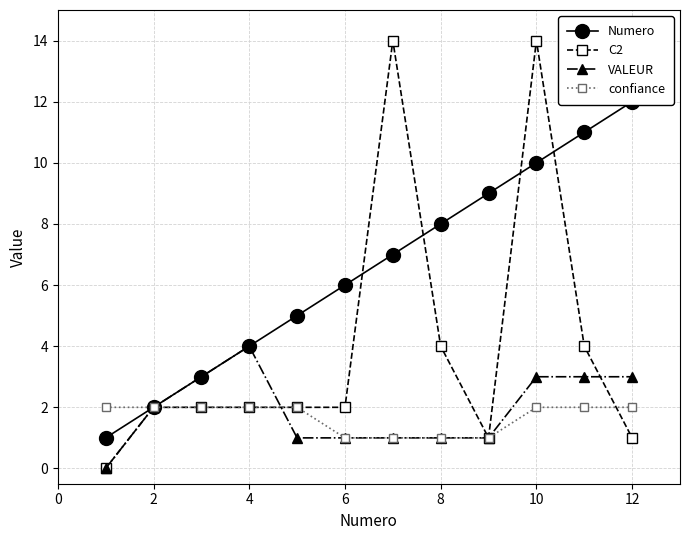

True or false: confiance has a value of 0 at 10.

False